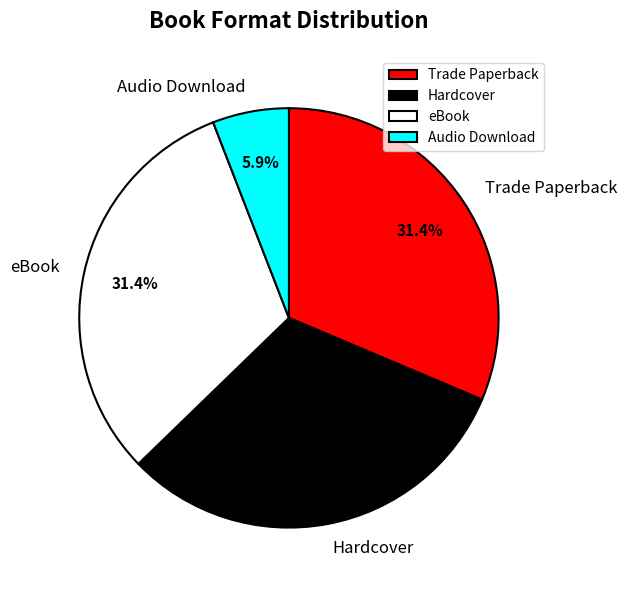

Does Audio Download represent more than half of the total?

No